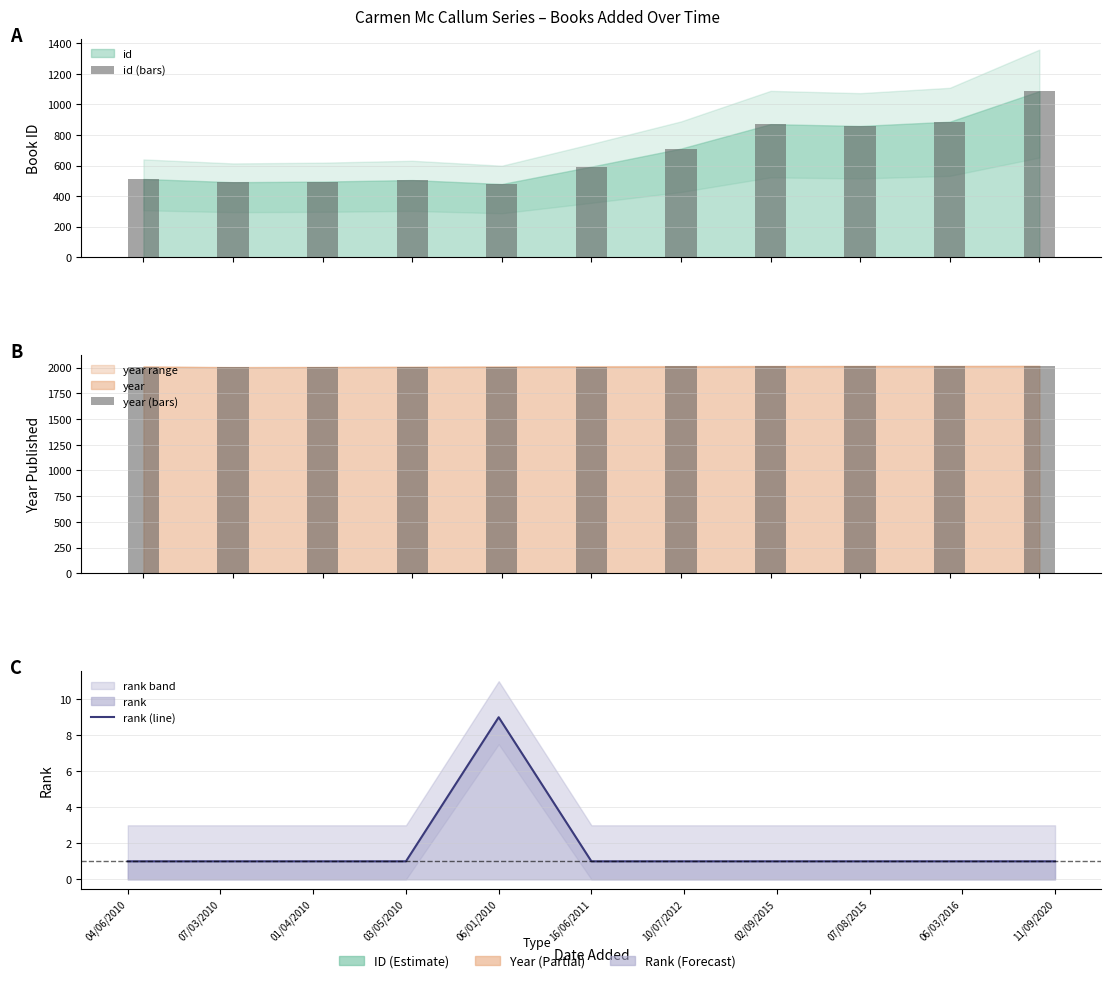

Which series has the largest total across all categories?

year (bars)